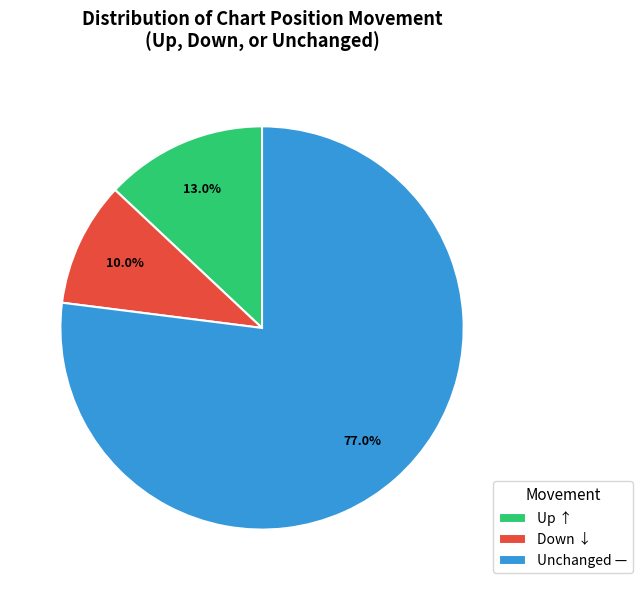

How much of the chart is everything except Unchanged —?

23.0%